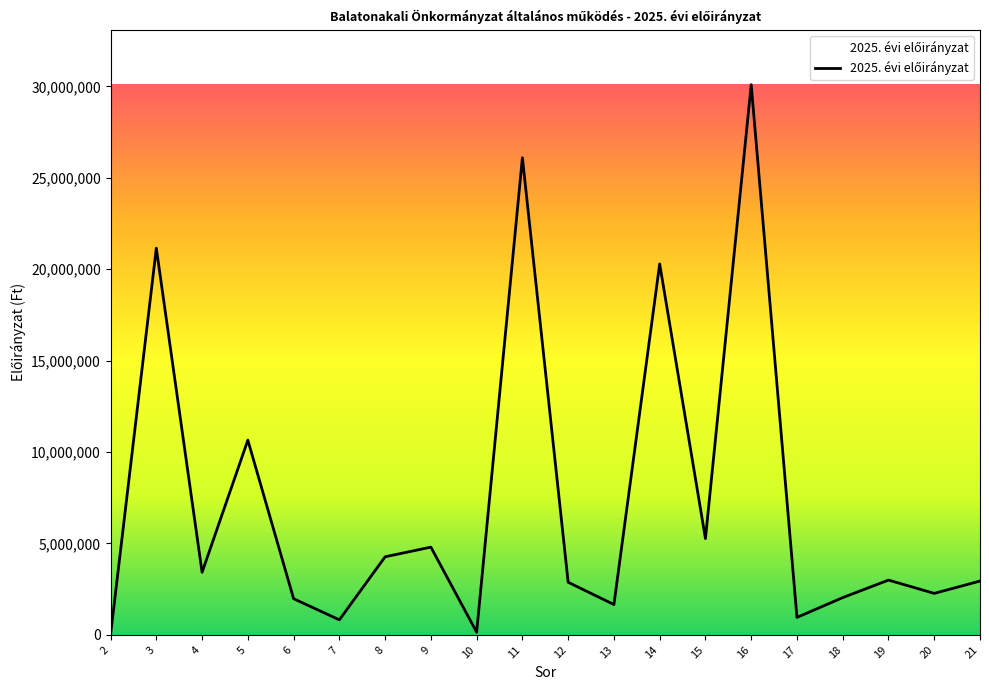

Where does the data first go above 2998480?

3